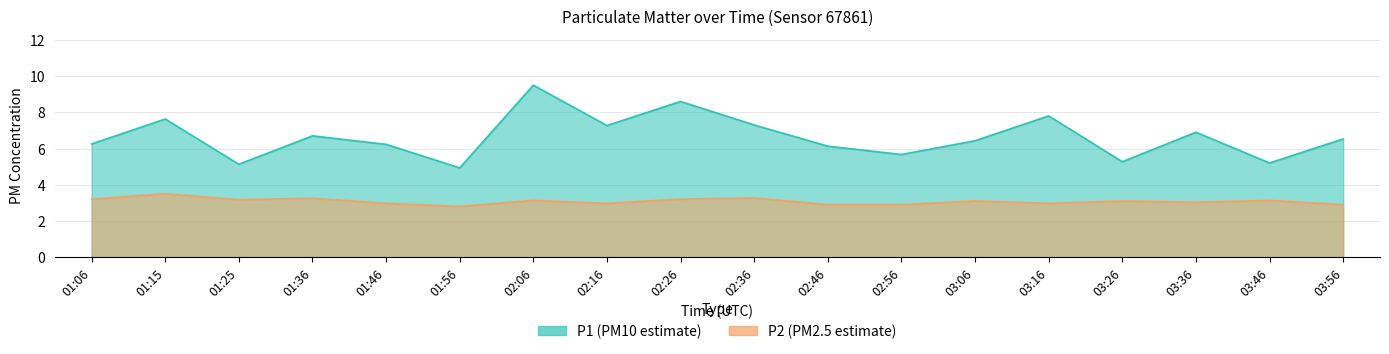

What is the difference between the maximum and minimum values in the P2 series?

0.7